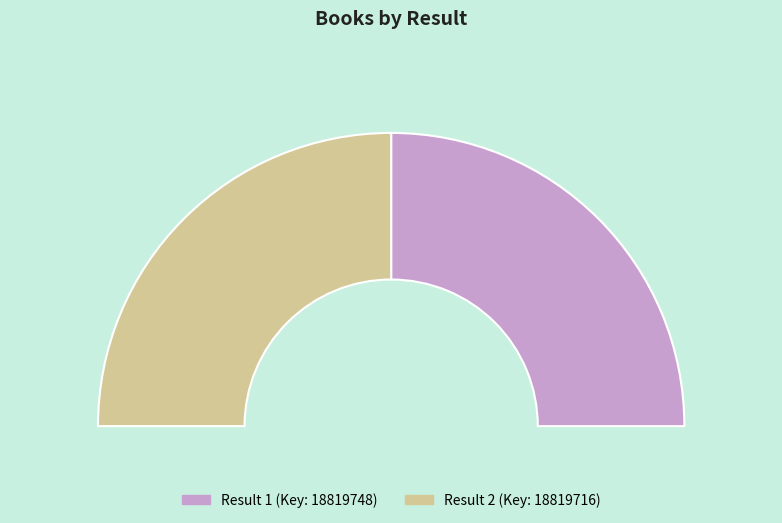

Which has a higher value, 2 or 1?

1